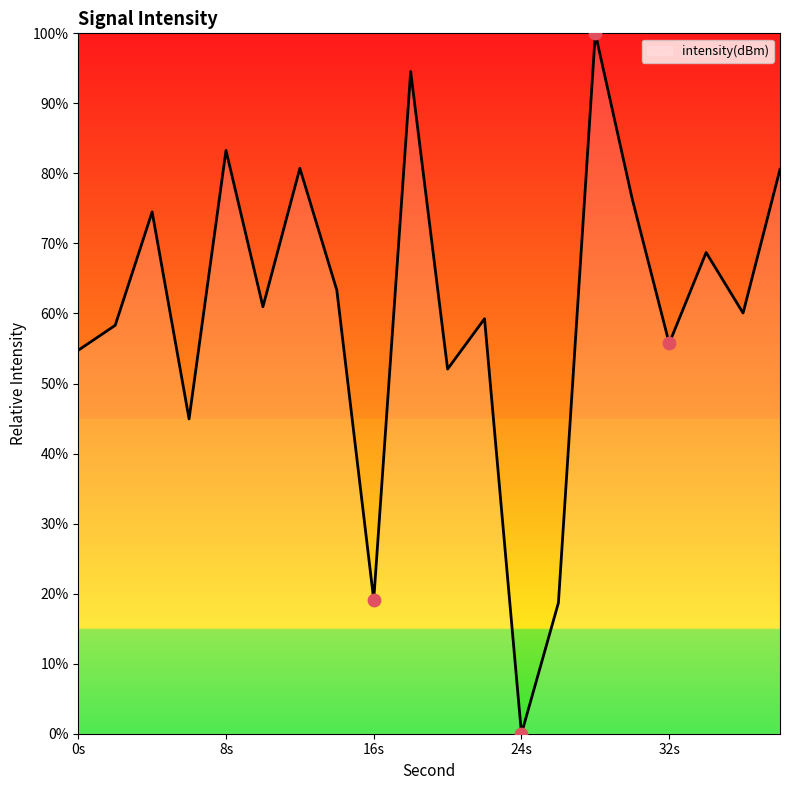

What is the difference between the maximum and minimum values?

100.0